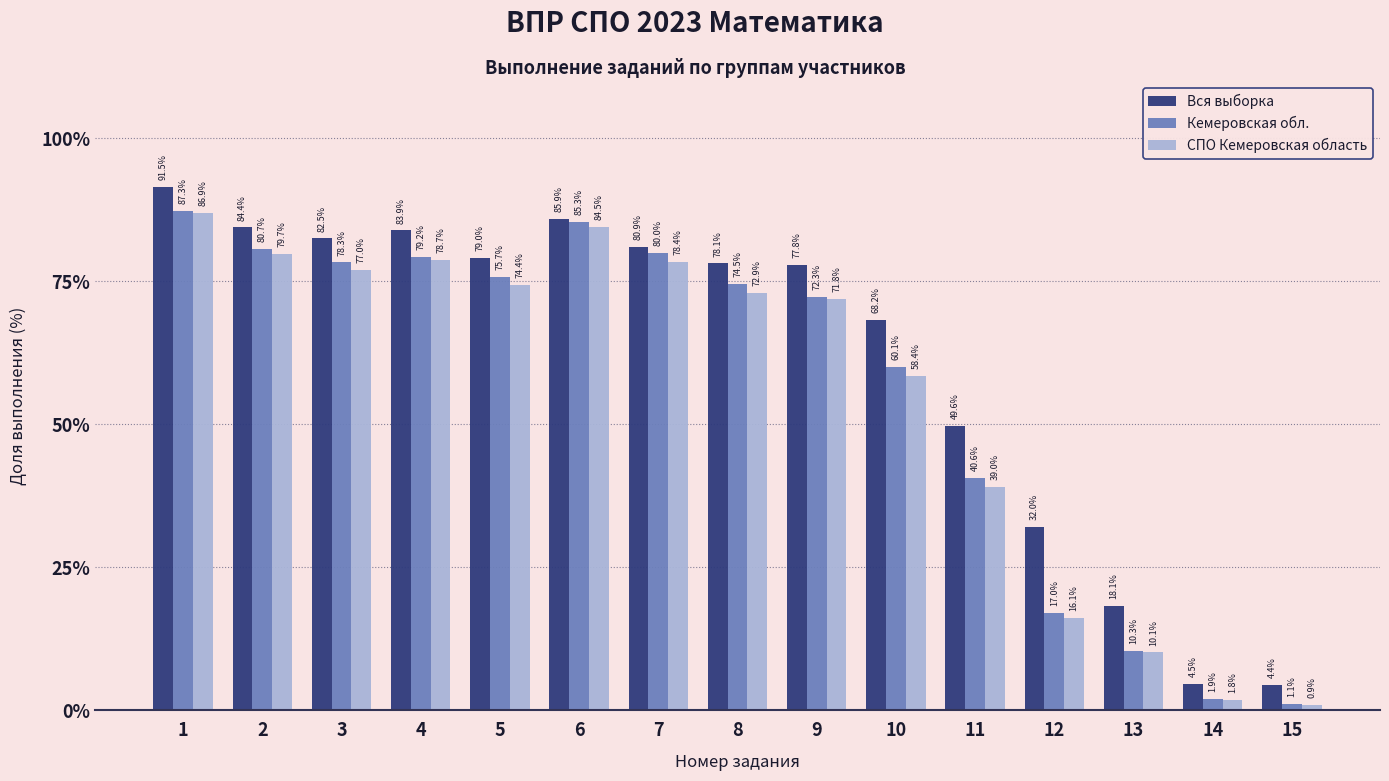

Rank the categories by СПО Кемеровская область value from lowest to highest.

15, 14, 13, 12, 11, 10, 9, 8, 5, 3, 7, 4, 2, 6, 1